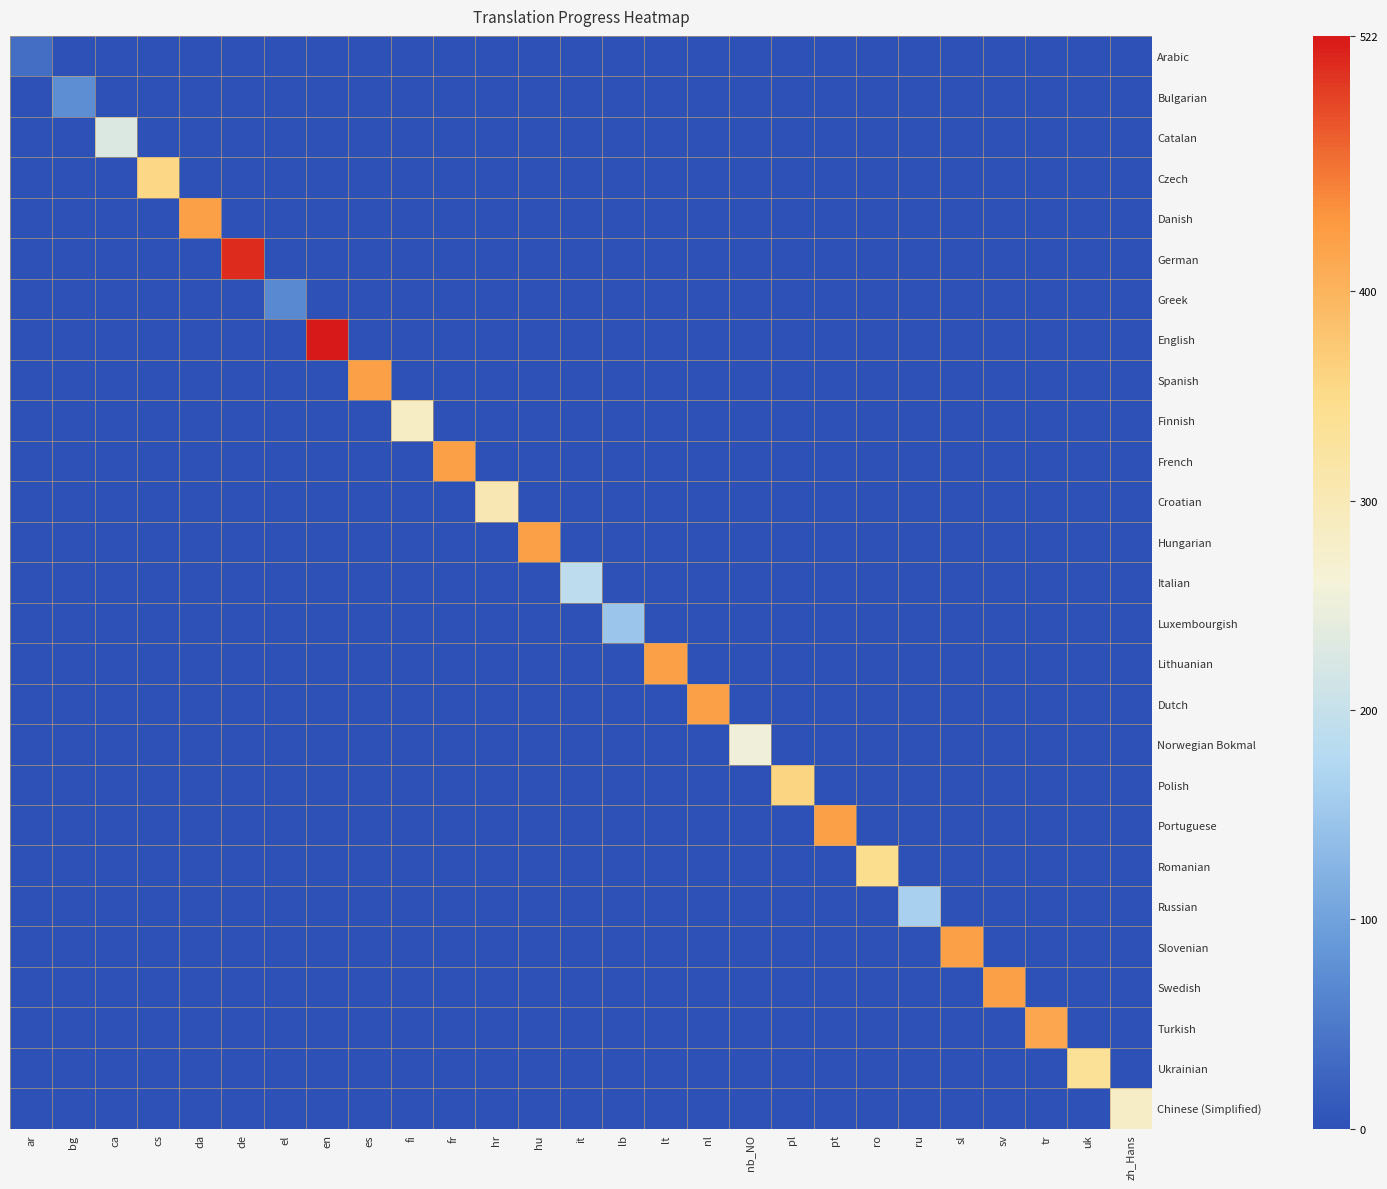

Which series changed the most between ca and da?

Danish